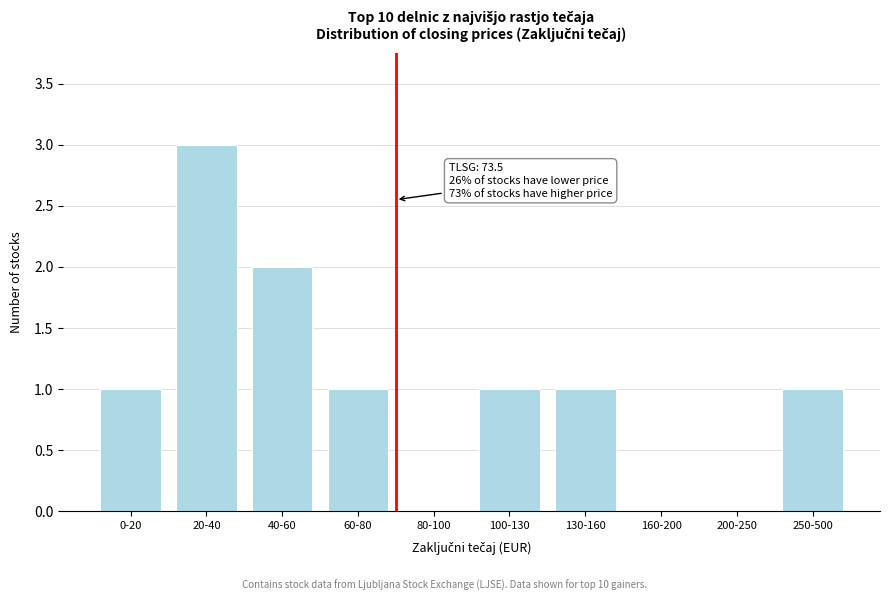

Reading right to left, list all the values displayed in this chart.

250-500=1	200-250=0	160-200=0	130-160=1	100-130=1	80-100=0	60-80=1	40-60=2	20-40=3	0-20=1